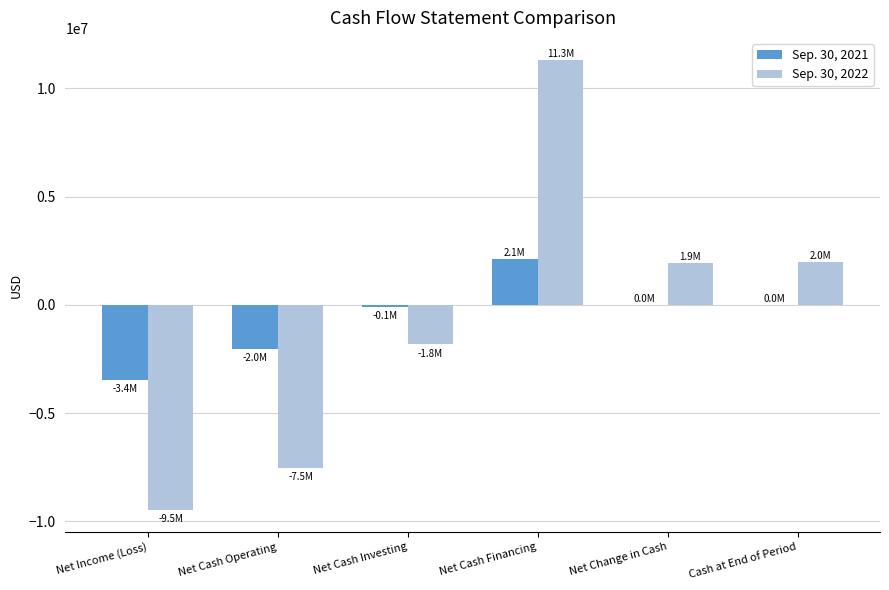

Does the chart contain stacked bars?

No